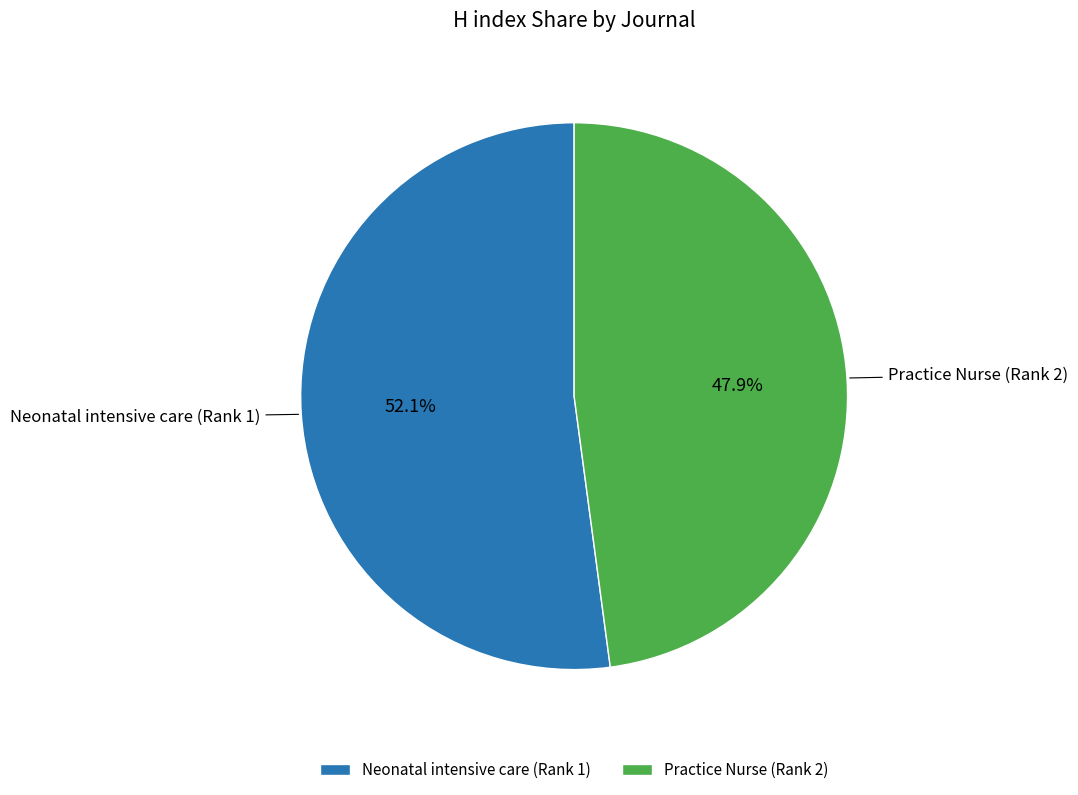

What is the ratio of the value at Neonatal intensive care (Rank 1) to the value at Practice Nurse (Rank 2)?

1.1